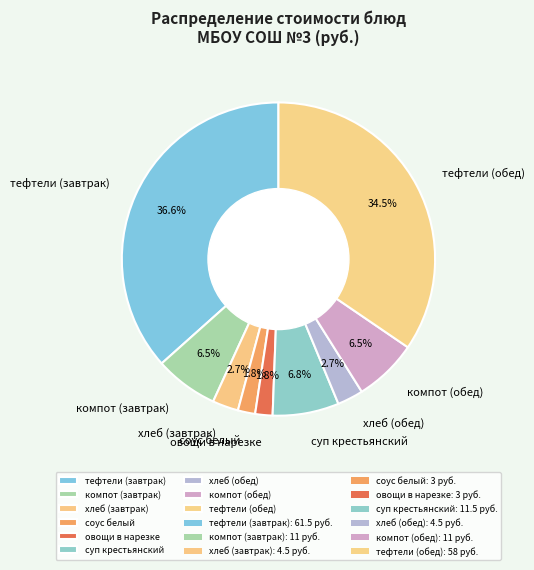

How many slices are in this pie chart?

9